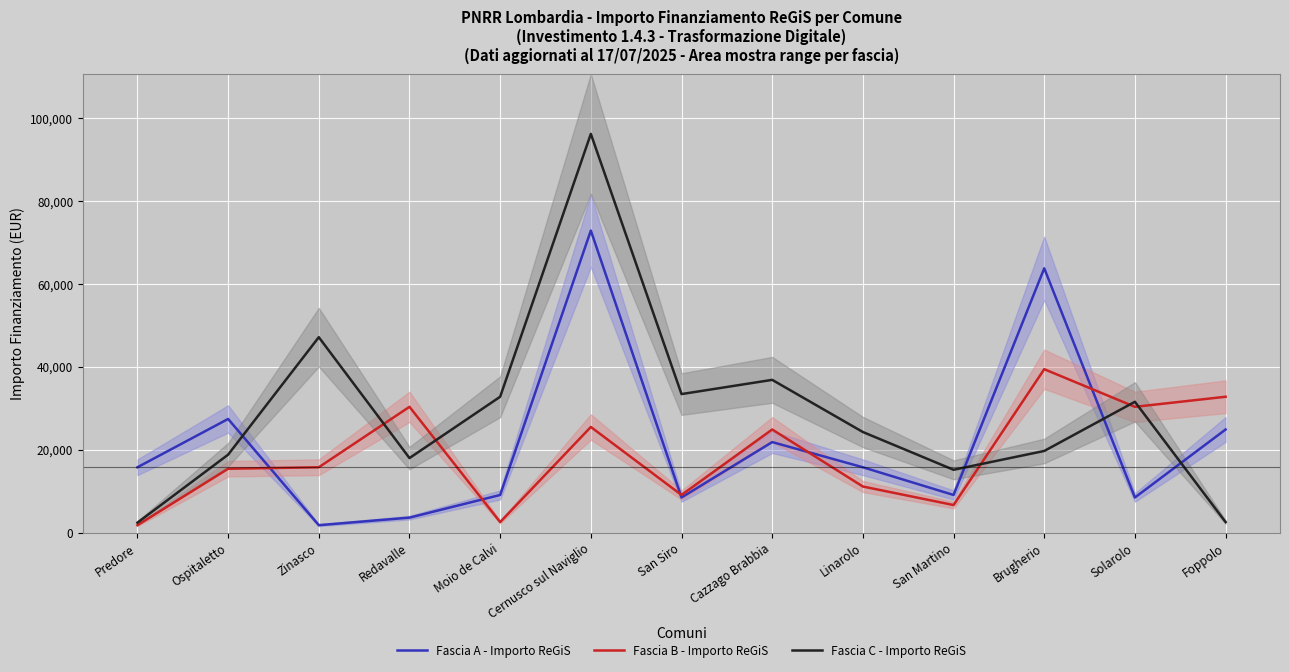

Is the value of Fascia A - Importo ReGiS at Foppolo greater than the value of Fascia C - Importo ReGiS at Cernusco sul Naviglio?

No